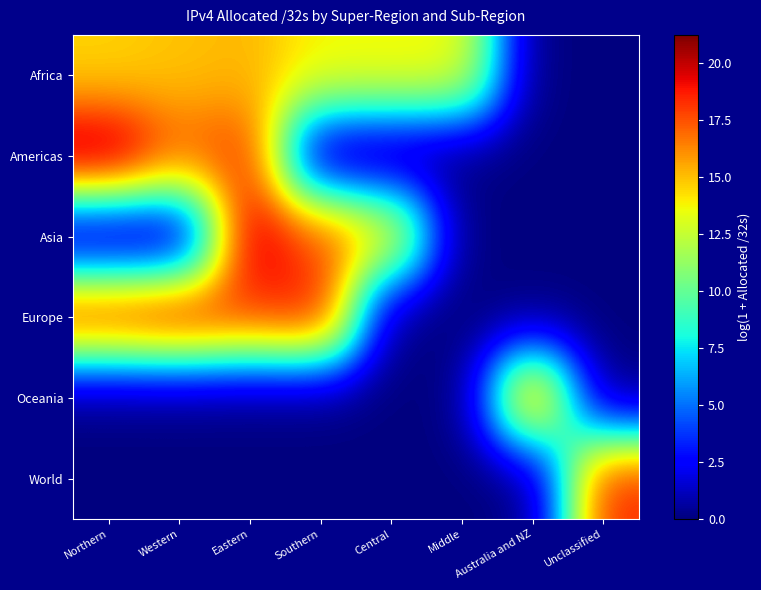

How many data points does each series have?

8